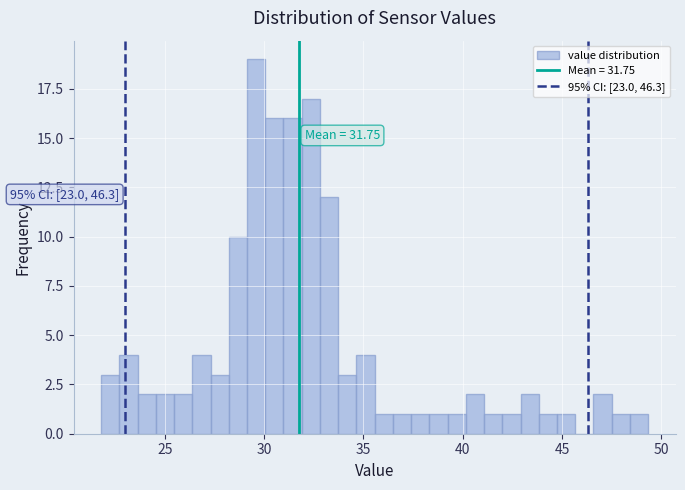

Around what value on the x-axis is the tallest bar? Give the approximate position of its centre, as read against the axis.

29.5